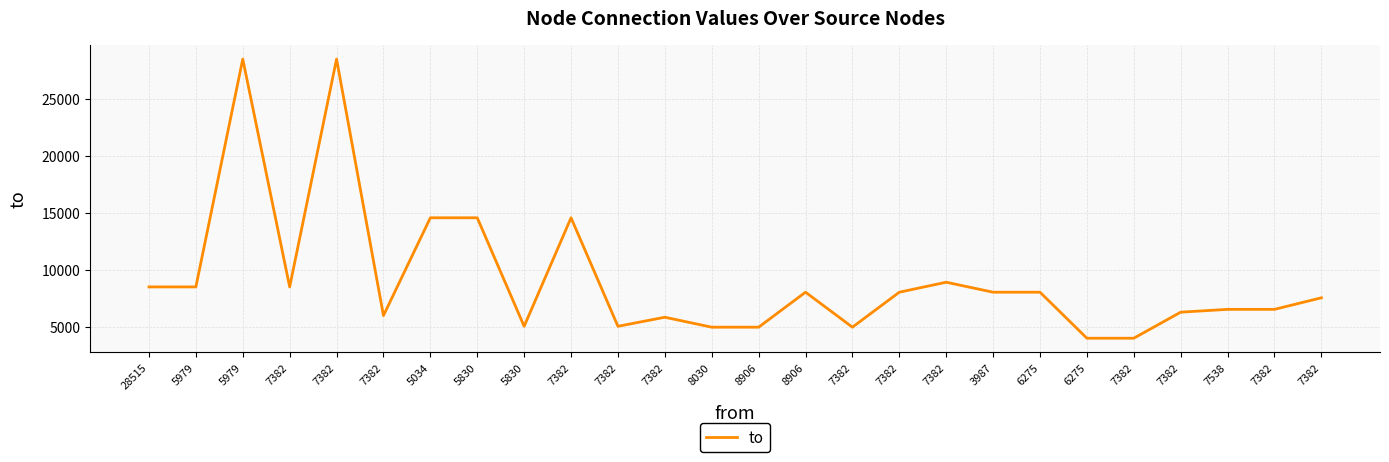

Which category has the lowest value across all series?

6275